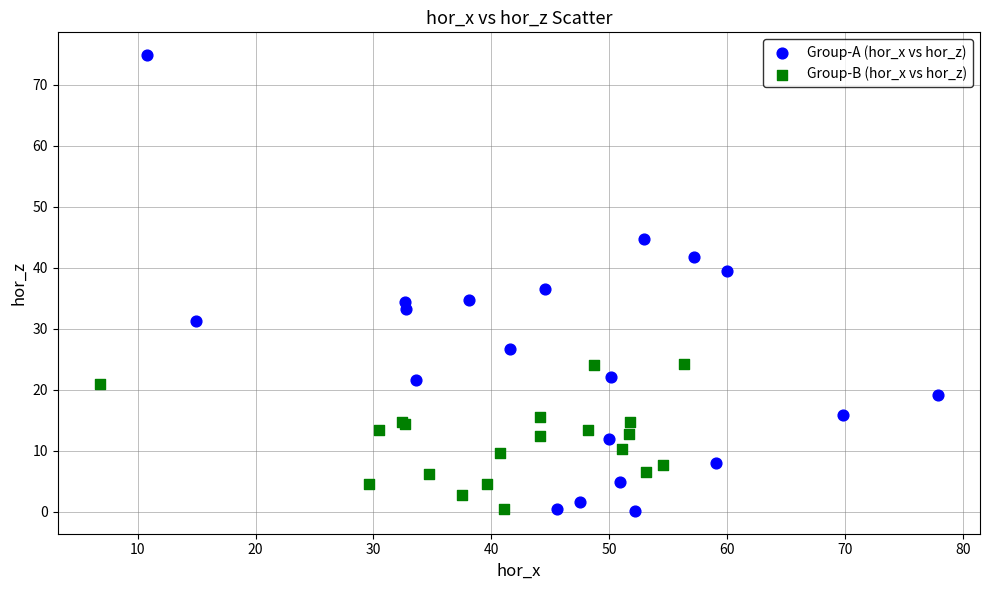

Which series reaches the maximum Y coordinate?

Group-A (hor_x vs hor_z)